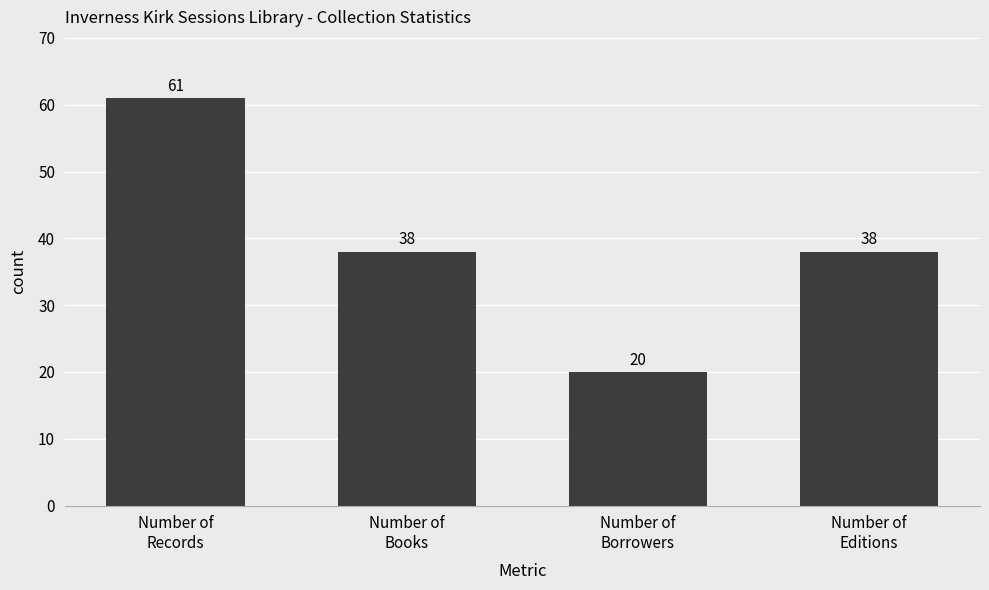

What is the label of the 3rd bar from the right?

Number of
Books